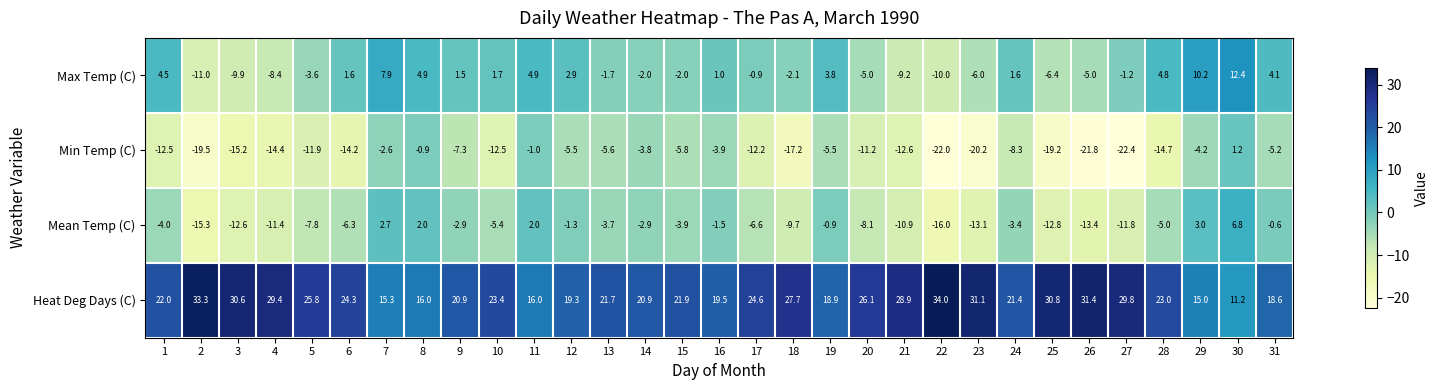

At 8, list the series in order from largest to smallest.

Heat Deg Days (C), Max Temp (C), Mean Temp (C), Min Temp (C)